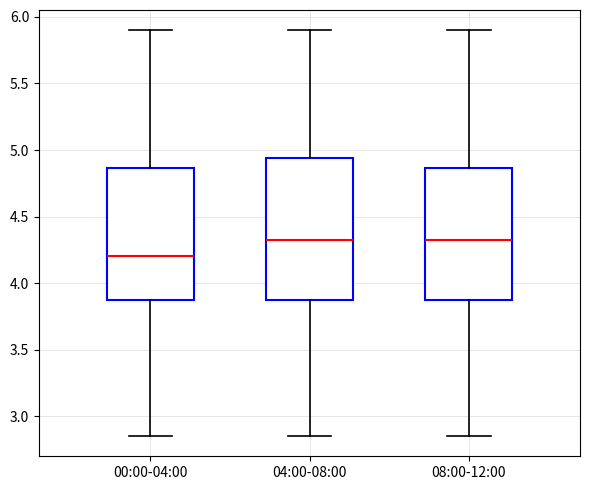

Which box is the tallest, from its lower edge to its upper edge?

04:00-08:00